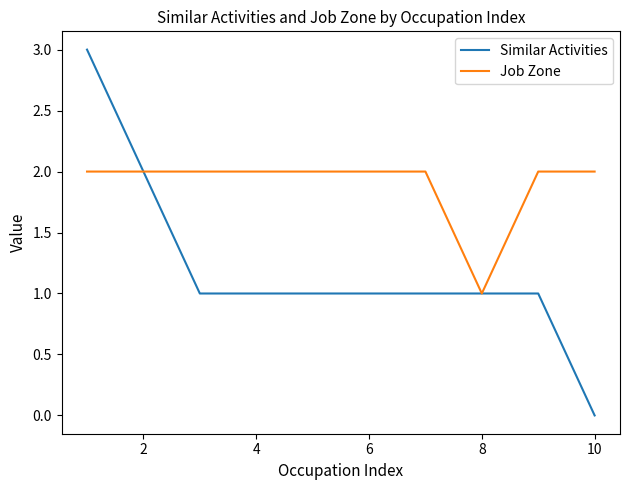

Which series has the widest spread of values?

Similar Activities